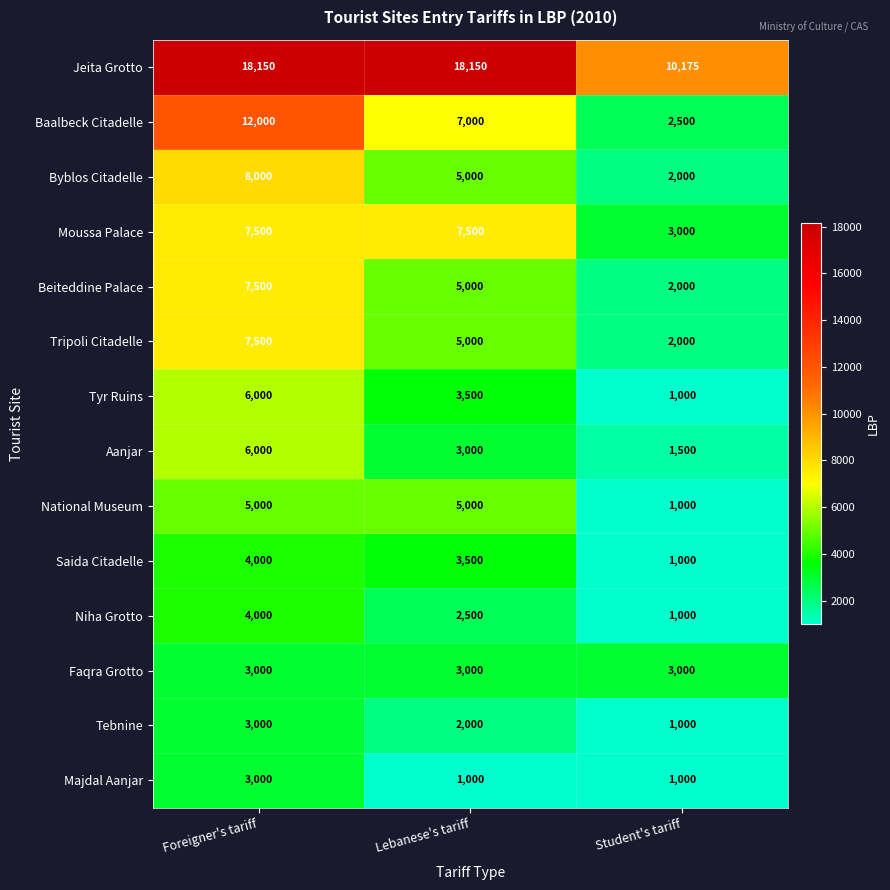

List the labels in order of Tebnine value, largest first.

Foreigner's tariff, Lebanese's tariff, Student's tariff